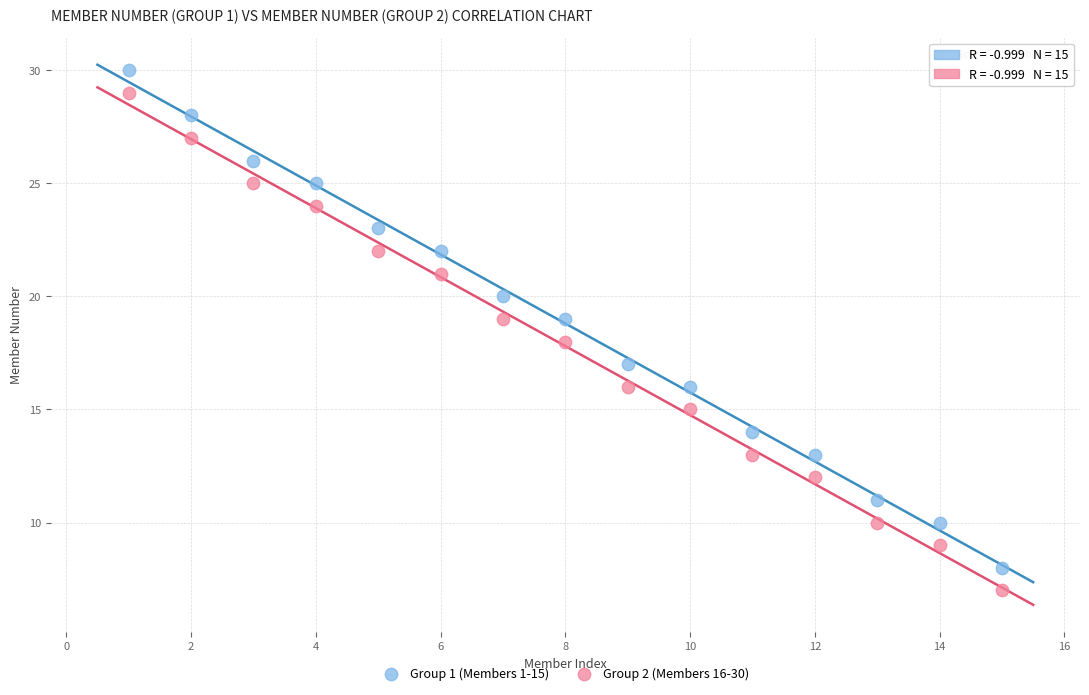

What is the X range (max minus min) for the scatter plot?

14